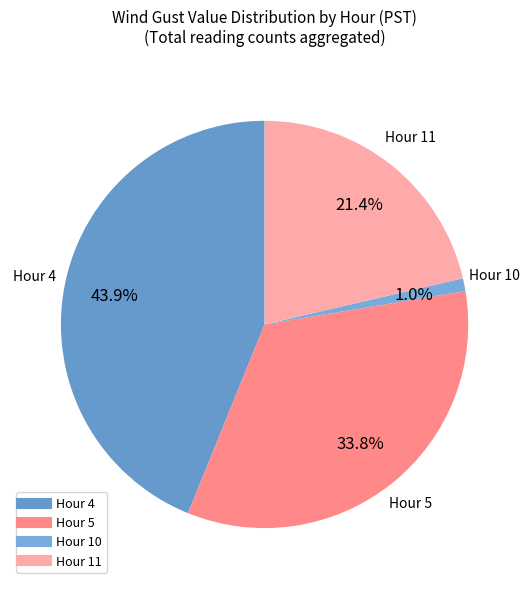

How many segments does this pie chart have?

4